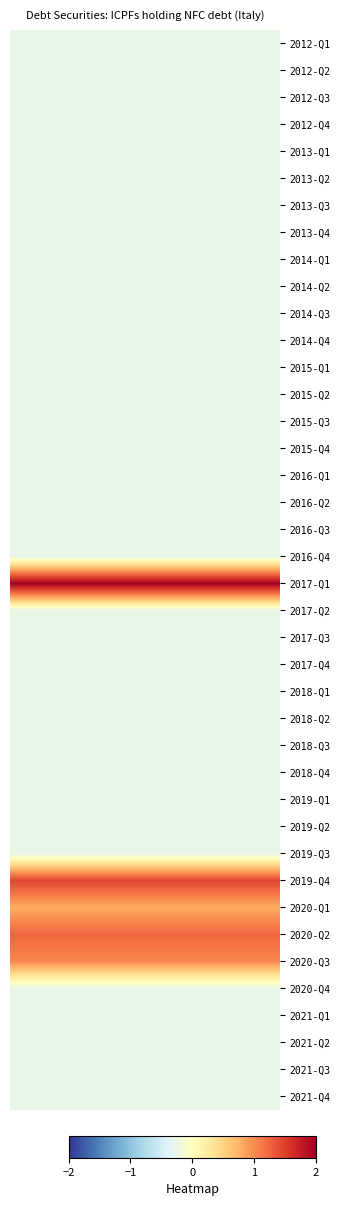

Reading left to right, extract all data points from this chart.

2012-Q1: -0.3	-0.3	-0.3	-0.3	-0.3	-0.3	-0.3	-0.3	-0.3	-0.3	-0.3	-0.3	-0.3	-0.3	-0.3	-0.3	-0.3	-0.3	-0.3	-0.3
2012-Q2: -0.3	-0.3	-0.3	-0.3	-0.3	-0.3	-0.3	-0.3	-0.3	-0.3	-0.3	-0.3	-0.3	-0.3	-0.3	-0.3	-0.3	-0.3	-0.3	-0.3
2012-Q3: -0.3	-0.3	-0.3	-0.3	-0.3	-0.3	-0.3	-0.3	-0.3	-0.3	-0.3	-0.3	-0.3	-0.3	-0.3	-0.3	-0.3	-0.3	-0.3	-0.3
2012-Q4: -0.3	-0.3	-0.3	-0.3	-0.3	-0.3	-0.3	-0.3	-0.3	-0.3	-0.3	-0.3	-0.3	-0.3	-0.3	-0.3	-0.3	-0.3	-0.3	-0.3
2013-Q1: -0.3	-0.3	-0.3	-0.3	-0.3	-0.3	-0.3	-0.3	-0.3	-0.3	-0.3	-0.3	-0.3	-0.3	-0.3	-0.3	-0.3	-0.3	-0.3	-0.3
2013-Q2: -0.3	-0.3	-0.3	-0.3	-0.3	-0.3	-0.3	-0.3	-0.3	-0.3	-0.3	-0.3	-0.3	-0.3	-0.3	-0.3	-0.3	-0.3	-0.3	-0.3
2013-Q3: -0.3	-0.3	-0.3	-0.3	-0.3	-0.3	-0.3	-0.3	-0.3	-0.3	-0.3	-0.3	-0.3	-0.3	-0.3	-0.3	-0.3	-0.3	-0.3	-0.3
2013-Q4: -0.3	-0.3	-0.3	-0.3	-0.3	-0.3	-0.3	-0.3	-0.3	-0.3	-0.3	-0.3	-0.3	-0.3	-0.3	-0.3	-0.3	-0.3	-0.3	-0.3
2014-Q1: -0.3	-0.3	-0.3	-0.3	-0.3	-0.3	-0.3	-0.3	-0.3	-0.3	-0.3	-0.3	-0.3	-0.3	-0.3	-0.3	-0.3	-0.3	-0.3	-0.3
2014-Q2: -0.3	-0.3	-0.3	-0.3	-0.3	-0.3	-0.3	-0.3	-0.3	-0.3	-0.3	-0.3	-0.3	-0.3	-0.3	-0.3	-0.3	-0.3	-0.3	-0.3
2014-Q3: -0.3	-0.3	-0.3	-0.3	-0.3	-0.3	-0.3	-0.3	-0.3	-0.3	-0.3	-0.3	-0.3	-0.3	-0.3	-0.3	-0.3	-0.3	-0.3	-0.3
2014-Q4: -0.3	-0.3	-0.3	-0.3	-0.3	-0.3	-0.3	-0.3	-0.3	-0.3	-0.3	-0.3	-0.3	-0.3	-0.3	-0.3	-0.3	-0.3	-0.3	-0.3
2015-Q1: -0.3	-0.3	-0.3	-0.3	-0.3	-0.3	-0.3	-0.3	-0.3	-0.3	-0.3	-0.3	-0.3	-0.3	-0.3	-0.3	-0.3	-0.3	-0.3	-0.3
2015-Q2: -0.3	-0.3	-0.3	-0.3	-0.3	-0.3	-0.3	-0.3	-0.3	-0.3	-0.3	-0.3	-0.3	-0.3	-0.3	-0.3	-0.3	-0.3	-0.3	-0.3
2015-Q3: -0.3	-0.3	-0.3	-0.3	-0.3	-0.3	-0.3	-0.3	-0.3	-0.3	-0.3	-0.3	-0.3	-0.3	-0.3	-0.3	-0.3	-0.3	-0.3	-0.3
2015-Q4: -0.3	-0.3	-0.3	-0.3	-0.3	-0.3	-0.3	-0.3	-0.3	-0.3	-0.3	-0.3	-0.3	-0.3	-0.3	-0.3	-0.3	-0.3	-0.3	-0.3
2016-Q1: -0.3	-0.3	-0.3	-0.3	-0.3	-0.3	-0.3	-0.3	-0.3	-0.3	-0.3	-0.3	-0.3	-0.3	-0.3	-0.3	-0.3	-0.3	-0.3	-0.3
2016-Q2: -0.3	-0.3	-0.3	-0.3	-0.3	-0.3	-0.3	-0.3	-0.3	-0.3	-0.3	-0.3	-0.3	-0.3	-0.3	-0.3	-0.3	-0.3	-0.3	-0.3
2016-Q3: -0.3	-0.3	-0.3	-0.3	-0.3	-0.3	-0.3	-0.3	-0.3	-0.3	-0.3	-0.3	-0.3	-0.3	-0.3	-0.3	-0.3	-0.3	-0.3	-0.3
2016-Q4: -0.3	-0.3	-0.3	-0.3	-0.3	-0.3	-0.3	-0.3	-0.3	-0.3	-0.3	-0.3	-0.3	-0.3	-0.3	-0.3	-0.3	-0.3	-0.3	-0.3
2017-Q1: 2.0	2.0	2.0	2.0	2.0	2.0	2.0	2.0	2.0	2.0	2.0	2.0	2.0	2.0	2.0	2.0	2.0	2.0	2.0	2.0
2017-Q2: -0.3	-0.3	-0.3	-0.3	-0.3	-0.3	-0.3	-0.3	-0.3	-0.3	-0.3	-0.3	-0.3	-0.3	-0.3	-0.3	-0.3	-0.3	-0.3	-0.3
2017-Q3: -0.3	-0.3	-0.3	-0.3	-0.3	-0.3	-0.3	-0.3	-0.3	-0.3	-0.3	-0.3	-0.3	-0.3	-0.3	-0.3	-0.3	-0.3	-0.3	-0.3
2017-Q4: -0.3	-0.3	-0.3	-0.3	-0.3	-0.3	-0.3	-0.3	-0.3	-0.3	-0.3	-0.3	-0.3	-0.3	-0.3	-0.3	-0.3	-0.3	-0.3	-0.3
2018-Q1: -0.3	-0.3	-0.3	-0.3	-0.3	-0.3	-0.3	-0.3	-0.3	-0.3	-0.3	-0.3	-0.3	-0.3	-0.3	-0.3	-0.3	-0.3	-0.3	-0.3
2018-Q2: -0.3	-0.3	-0.3	-0.3	-0.3	-0.3	-0.3	-0.3	-0.3	-0.3	-0.3	-0.3	-0.3	-0.3	-0.3	-0.3	-0.3	-0.3	-0.3	-0.3
2018-Q3: -0.3	-0.3	-0.3	-0.3	-0.3	-0.3	-0.3	-0.3	-0.3	-0.3	-0.3	-0.3	-0.3	-0.3	-0.3	-0.3	-0.3	-0.3	-0.3	-0.3
2018-Q4: -0.3	-0.3	-0.3	-0.3	-0.3	-0.3	-0.3	-0.3	-0.3	-0.3	-0.3	-0.3	-0.3	-0.3	-0.3	-0.3	-0.3	-0.3	-0.3	-0.3
2019-Q1: -0.3	-0.3	-0.3	-0.3	-0.3	-0.3	-0.3	-0.3	-0.3	-0.3	-0.3	-0.3	-0.3	-0.3	-0.3	-0.3	-0.3	-0.3	-0.3	-0.3
2019-Q2: -0.3	-0.3	-0.3	-0.3	-0.3	-0.3	-0.3	-0.3	-0.3	-0.3	-0.3	-0.3	-0.3	-0.3	-0.3	-0.3	-0.3	-0.3	-0.3	-0.3
2019-Q3: -0.3	-0.3	-0.3	-0.3	-0.3	-0.3	-0.3	-0.3	-0.3	-0.3	-0.3	-0.3	-0.3	-0.3	-0.3	-0.3	-0.3	-0.3	-0.3	-0.3
2019-Q4: 1.5	1.5	1.5	1.5	1.5	1.5	1.5	1.5	1.5	1.5	1.5	1.5	1.5	1.5	1.5	1.5	1.5	1.5	1.5	1.5
2020-Q1: 0.8	0.8	0.8	0.8	0.8	0.8	0.8	0.8	0.8	0.8	0.8	0.8	0.8	0.8	0.8	0.8	0.8	0.8	0.8	0.8
2020-Q2: 1.2	1.2	1.2	1.2	1.2	1.2	1.2	1.2	1.2	1.2	1.2	1.2	1.2	1.2	1.2	1.2	1.2	1.2	1.2	1.2
2020-Q3: 1.0	1.0	1.0	1.0	1.0	1.0	1.0	1.0	1.0	1.0	1.0	1.0	1.0	1.0	1.0	1.0	1.0	1.0	1.0	1.0
2020-Q4: -0.3	-0.3	-0.3	-0.3	-0.3	-0.3	-0.3	-0.3	-0.3	-0.3	-0.3	-0.3	-0.3	-0.3	-0.3	-0.3	-0.3	-0.3	-0.3	-0.3
2021-Q1: -0.3	-0.3	-0.3	-0.3	-0.3	-0.3	-0.3	-0.3	-0.3	-0.3	-0.3	-0.3	-0.3	-0.3	-0.3	-0.3	-0.3	-0.3	-0.3	-0.3
2021-Q2: -0.3	-0.3	-0.3	-0.3	-0.3	-0.3	-0.3	-0.3	-0.3	-0.3	-0.3	-0.3	-0.3	-0.3	-0.3	-0.3	-0.3	-0.3	-0.3	-0.3
2021-Q3: -0.3	-0.3	-0.3	-0.3	-0.3	-0.3	-0.3	-0.3	-0.3	-0.3	-0.3	-0.3	-0.3	-0.3	-0.3	-0.3	-0.3	-0.3	-0.3	-0.3
2021-Q4: -0.3	-0.3	-0.3	-0.3	-0.3	-0.3	-0.3	-0.3	-0.3	-0.3	-0.3	-0.3	-0.3	-0.3	-0.3	-0.3	-0.3	-0.3	-0.3	-0.3